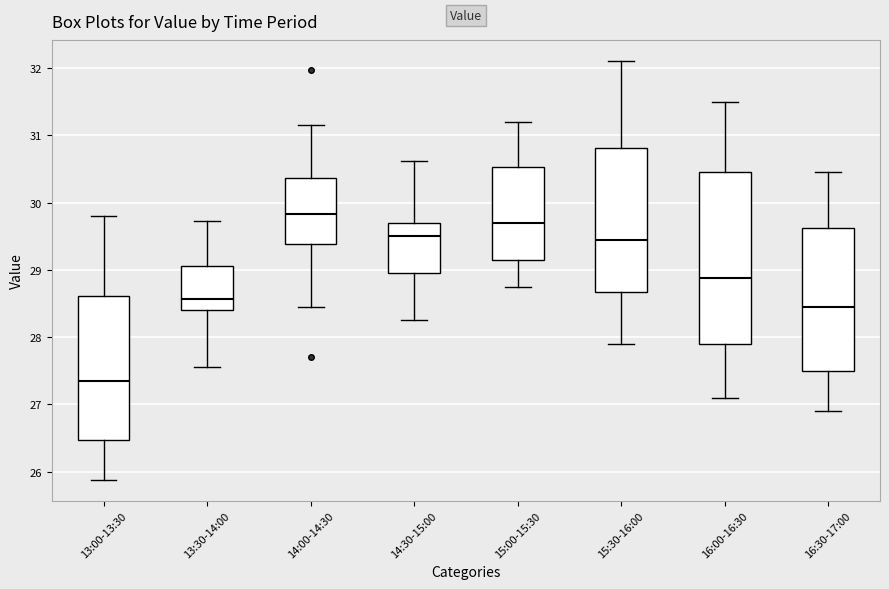

Comparing the boxes themselves (not the whiskers), which one is the tallest?

16:00-16:30